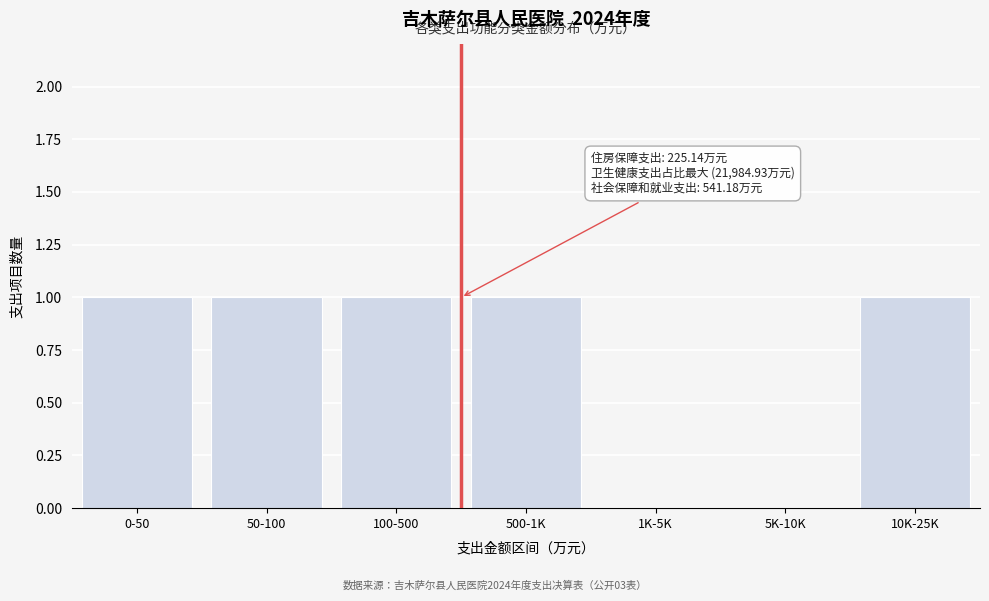

Reading left to right, extract all data points from this chart.

0-50=1	50-100=1	100-500=1	500-1K=1	1K-5K=0	5K-10K=0	10K-25K=1